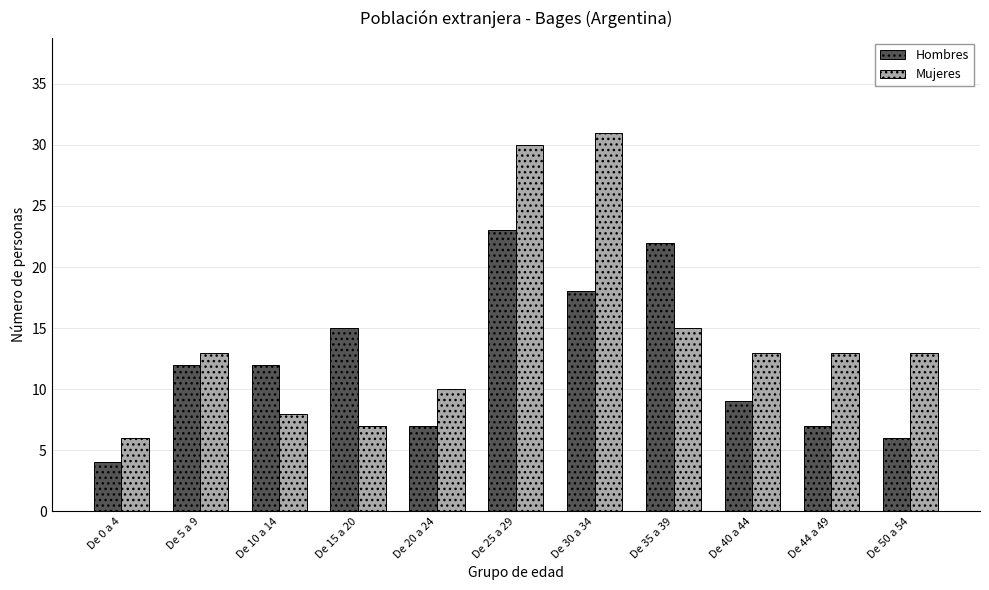

What is the sum of all Hombres values?

135